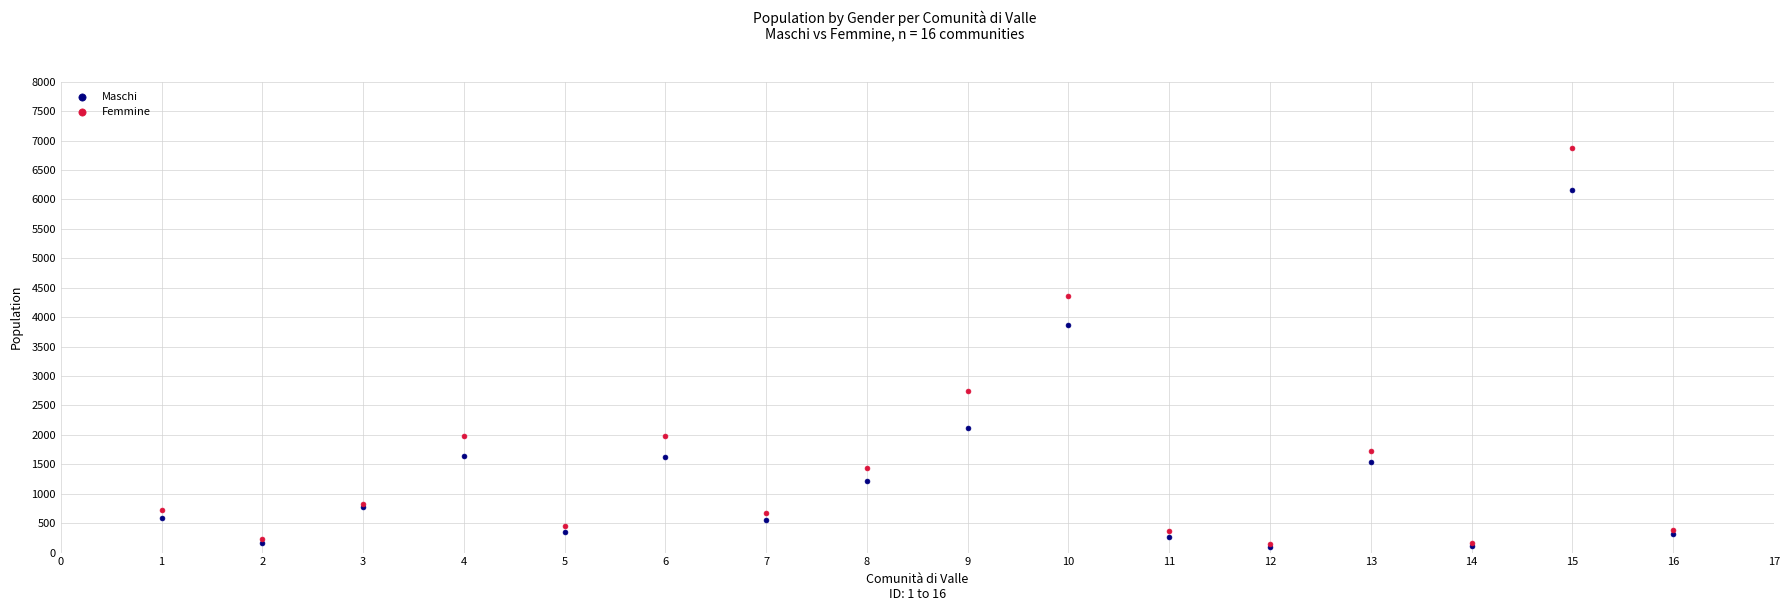

Which series reaches the maximum Y coordinate?

Femmine